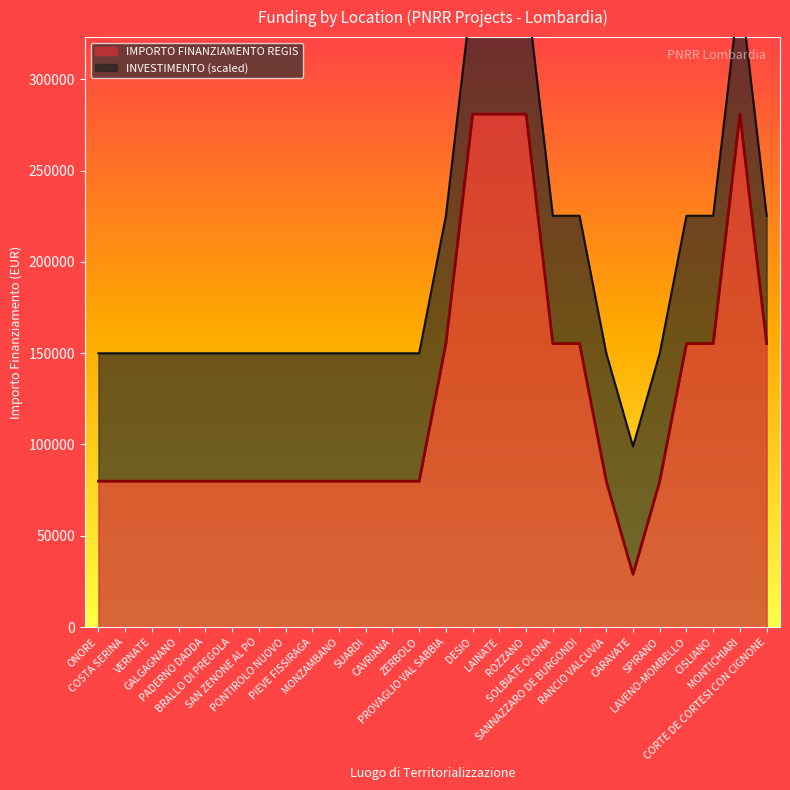

What is the label of the 3rd point from the left?

VERNATE